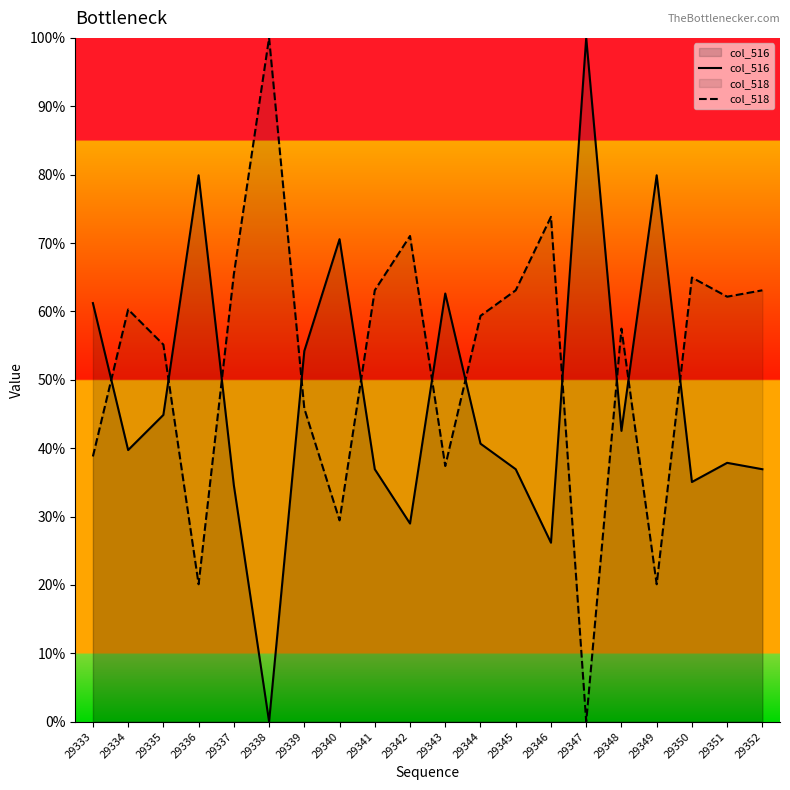

Does the chart have visible grid lines?

No